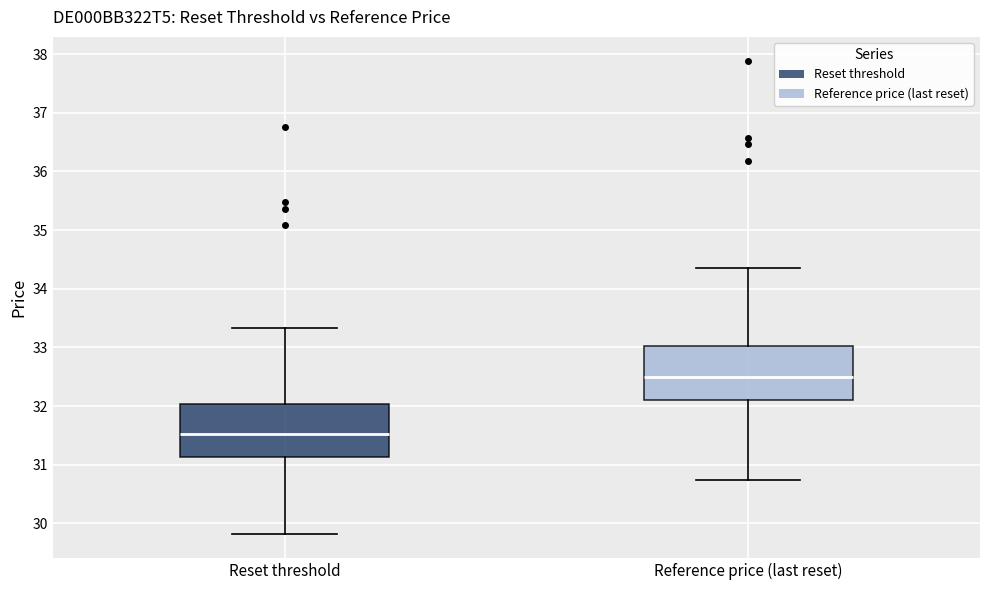

Reading left to right, read every box against the y-axis: the position of its median line, the range the box covers, and the ends of its whiskers. The values are not printed on the chart, so give them approximately, as read against the axis.

Reset threshold: median 31.5, box 31.1 to 32.0, whiskers 29.8 to 33.3
Reference price (last reset): median 32.5, box 32.1 to 33.0, whiskers 30.7 to 34.4